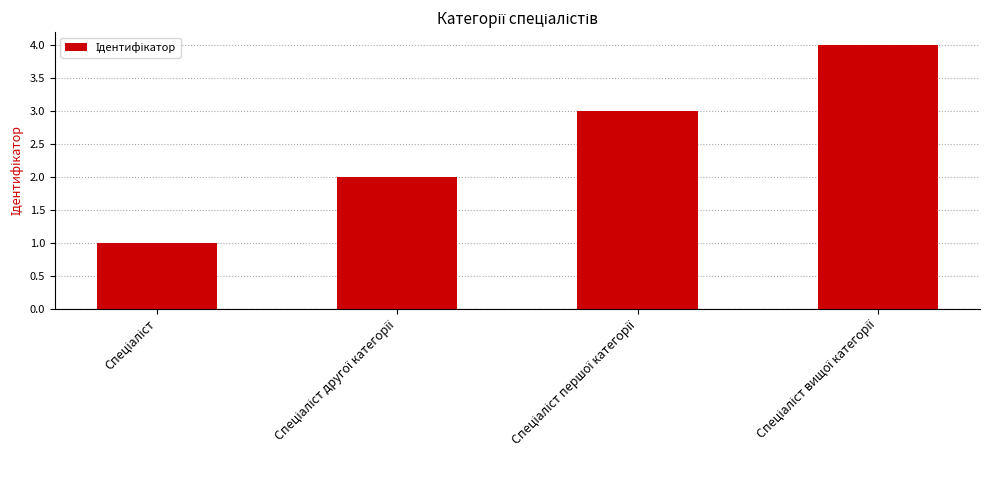

What is the maximum value shown in the chart?

4